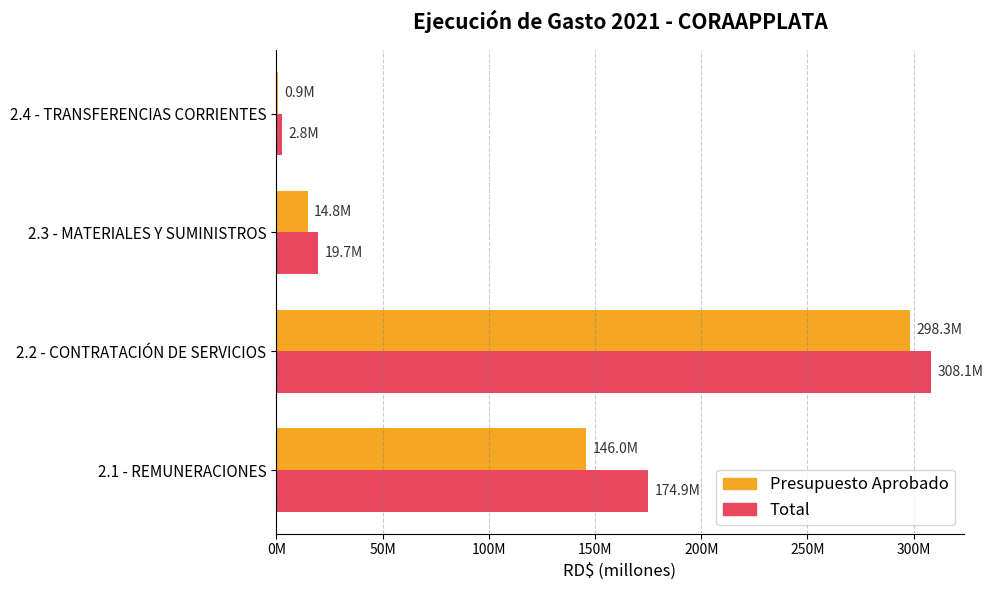

Where is Presupuesto Aprobado nearest to the value 149618931?

2.1 - REMUNERACIONES